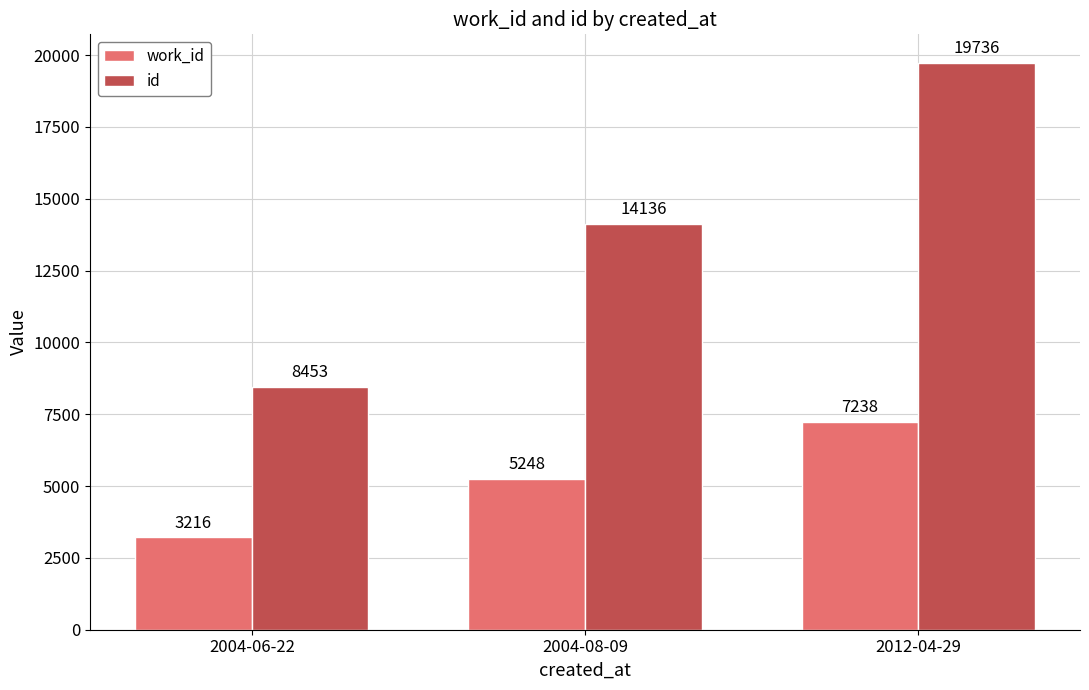

How many bars are there in each group?

2